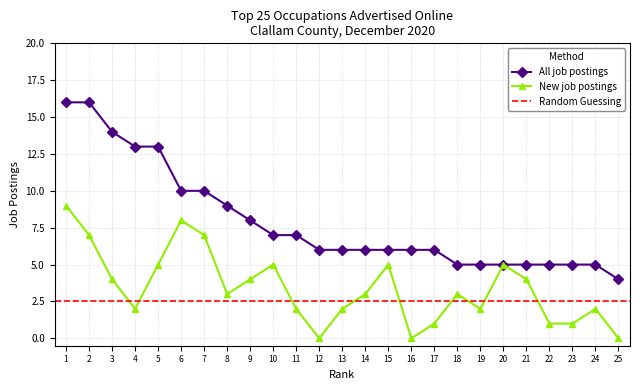

What is the average value of the New job postings series?

3